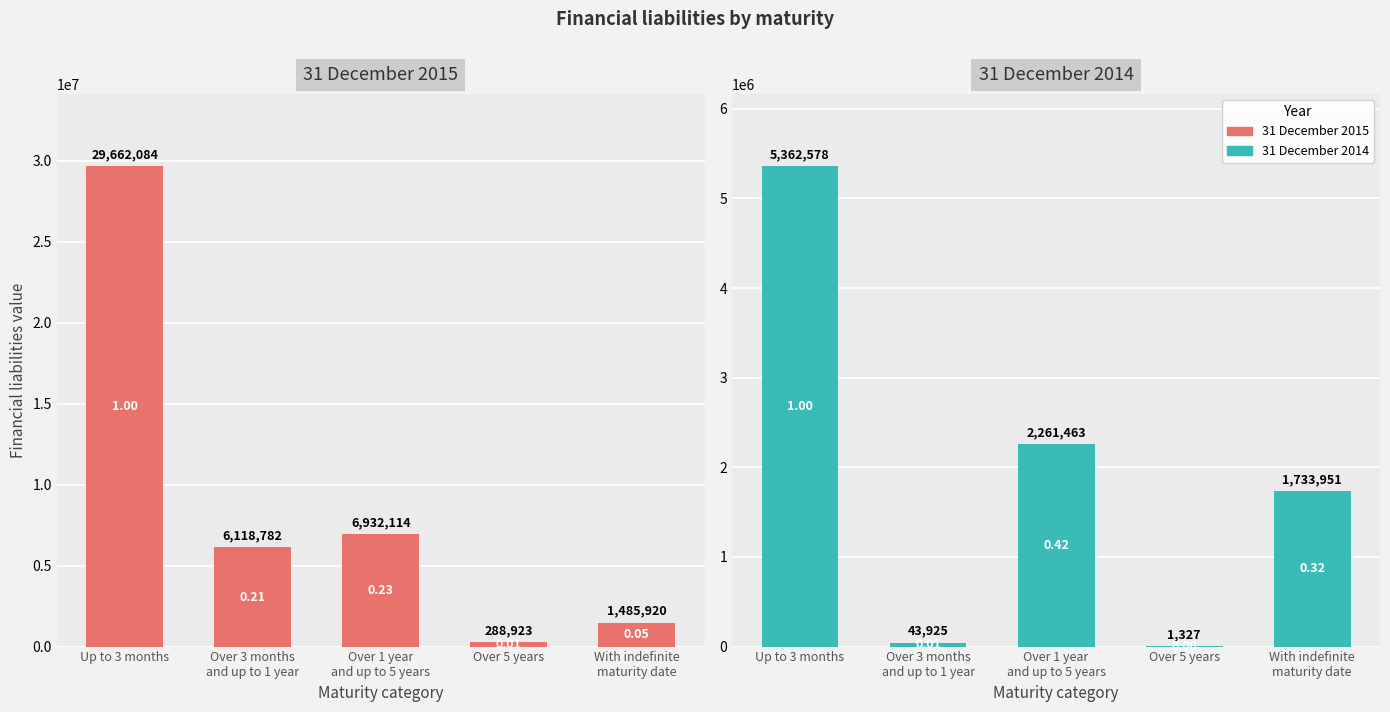

Reading left to right, transcribe all the data shown in this chart.

31 December 2015: 29662084	6118782	6932114	288923	1485920
31 December 2014: 5362578	43925	2261463	1327	1733951